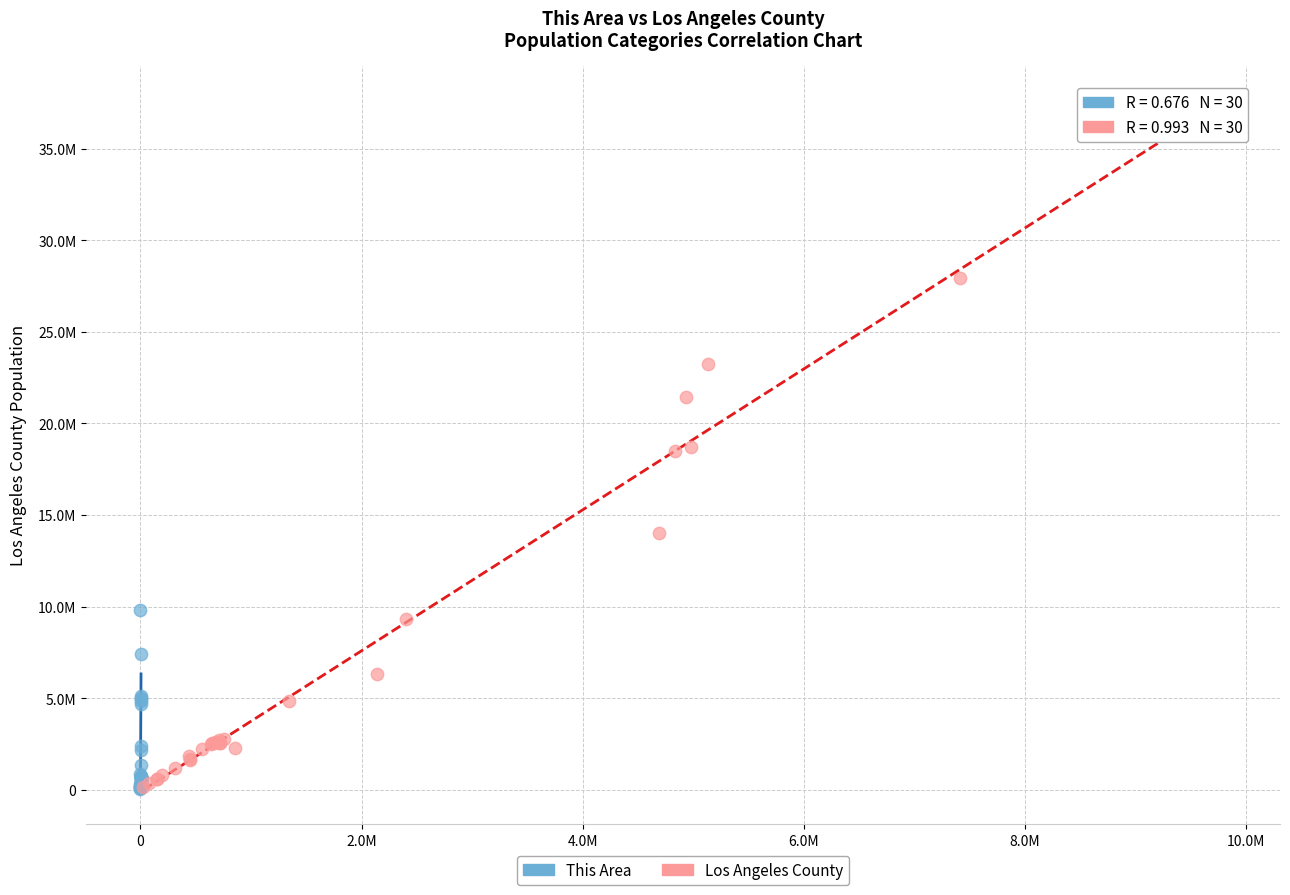

What are all the series names shown in the legend?

This Area, Los Angeles County